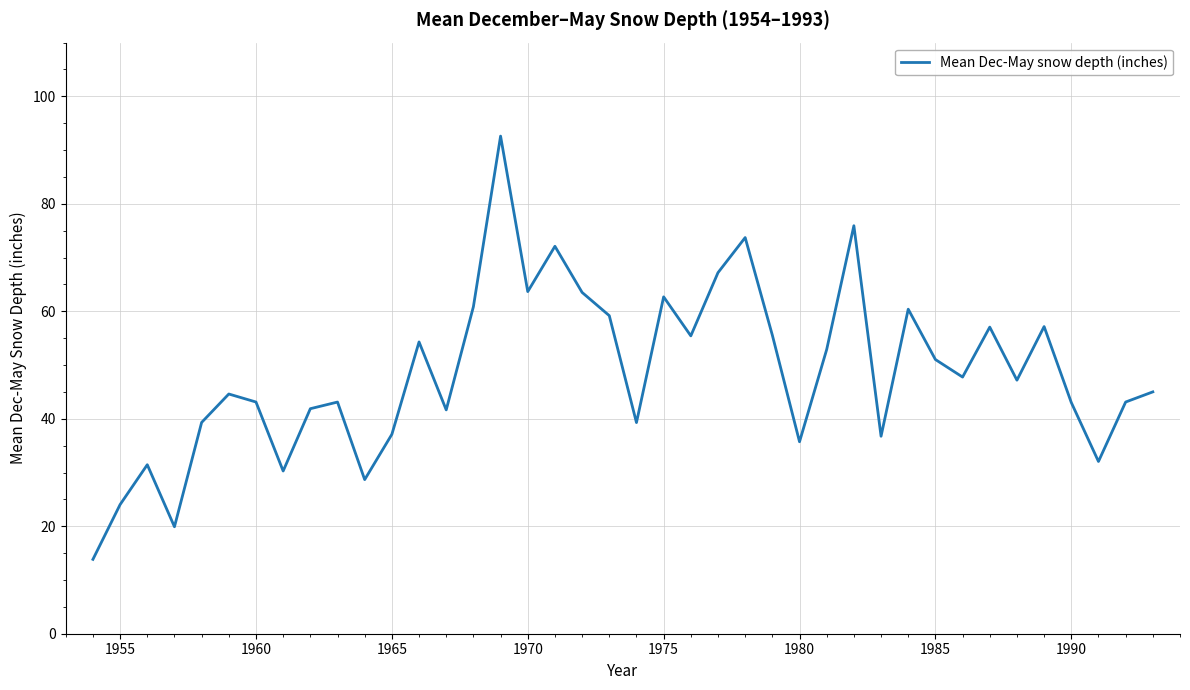

What is the difference between the maximum and minimum values?

78.8